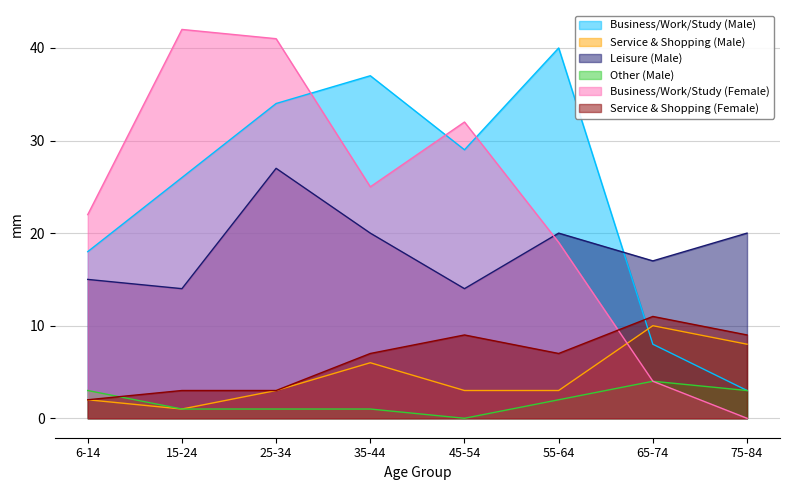

Where is Business/Work/Study (Male) nearest to the value 21?

6-14